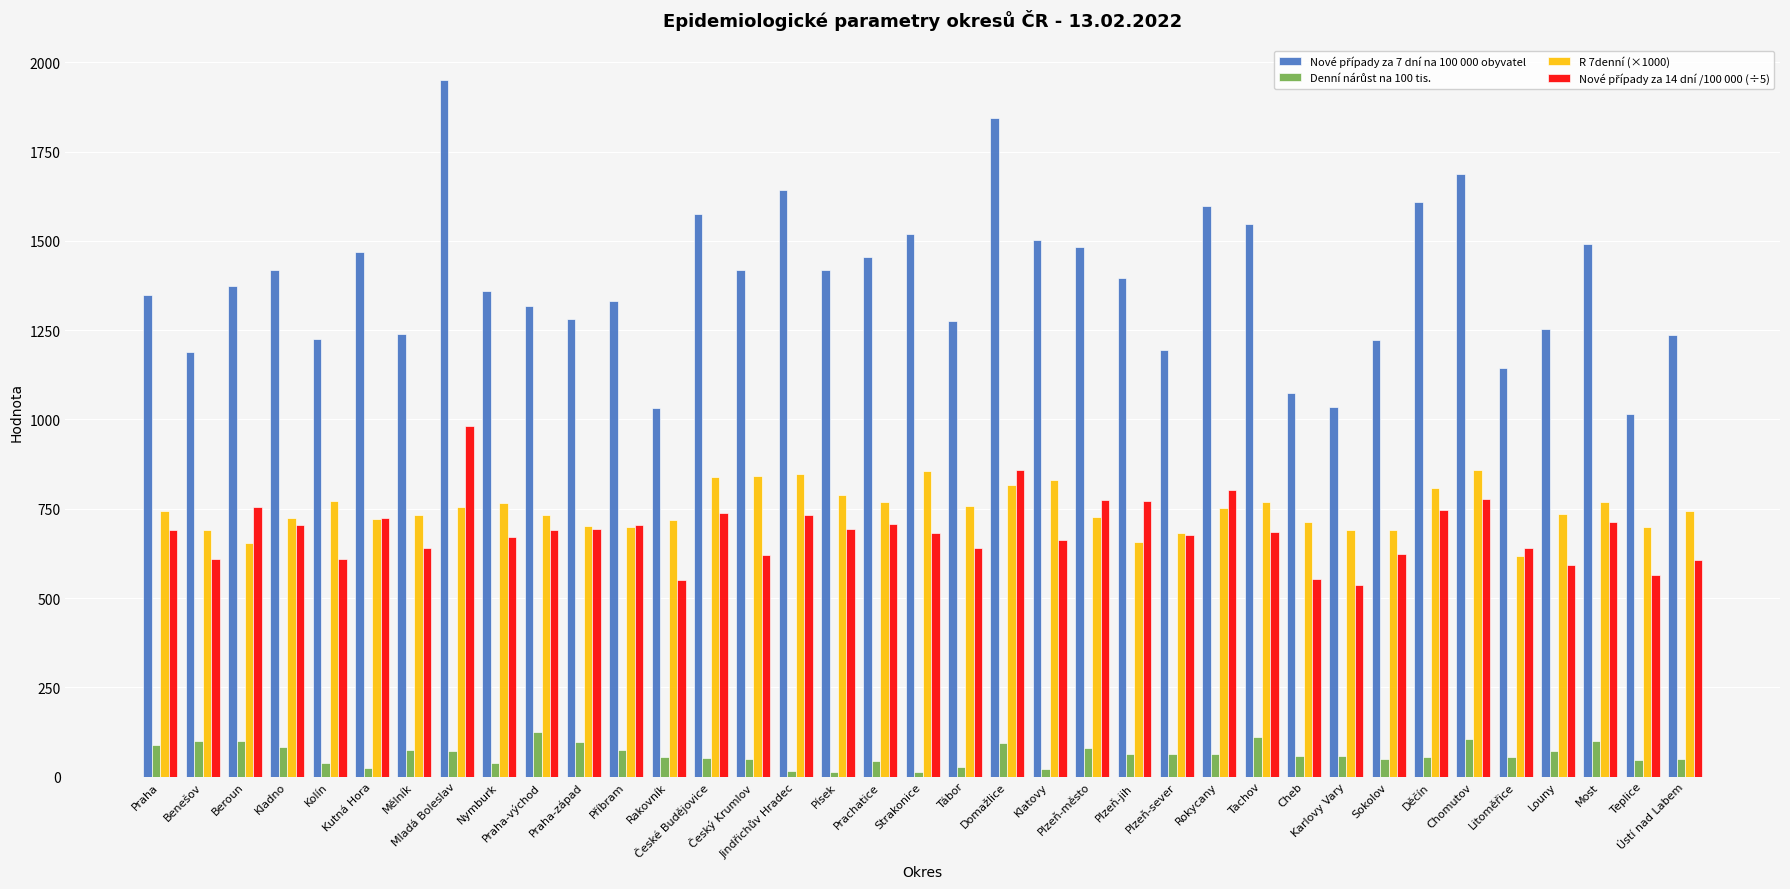

What is the minimum value for R 7denní (×1000)?

616.7